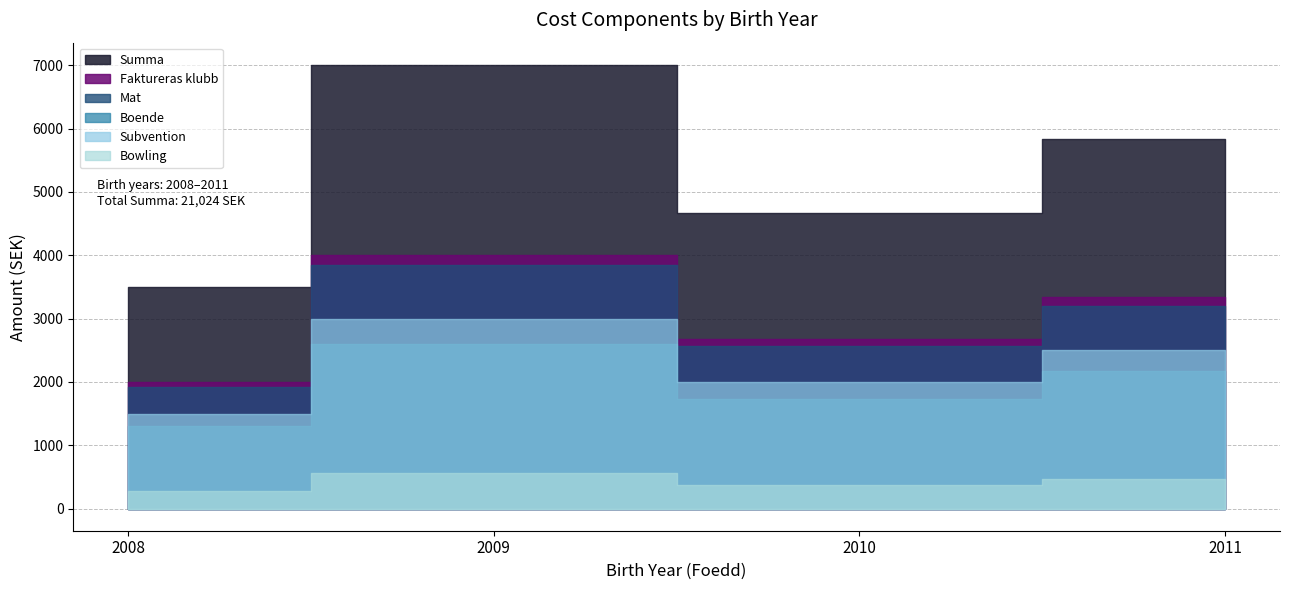

What is the minimum value shown in the chart?

94